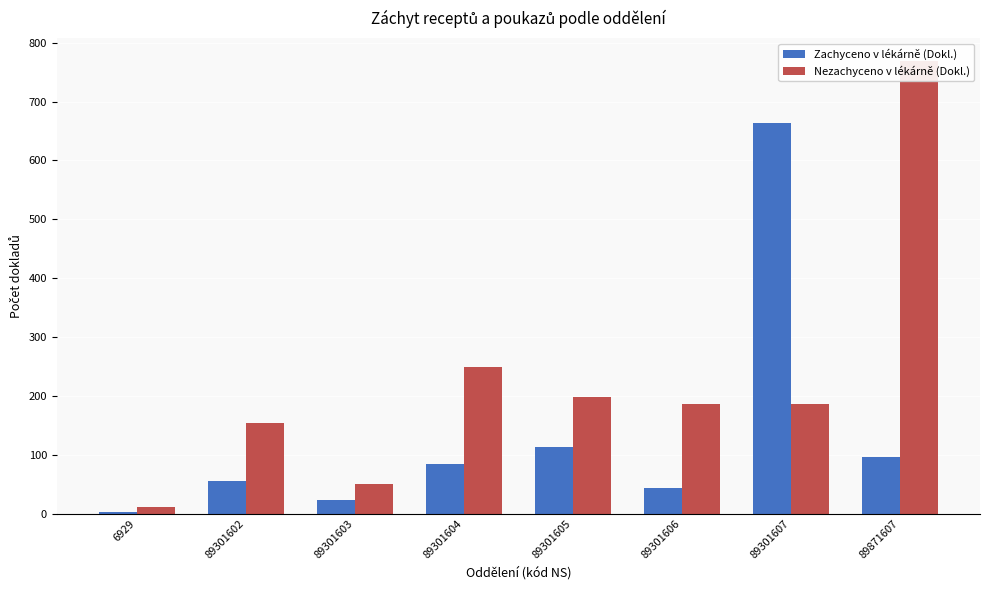

At which label does Zachyceno v lékárně (Dokl.) first exceed 85?

89301605